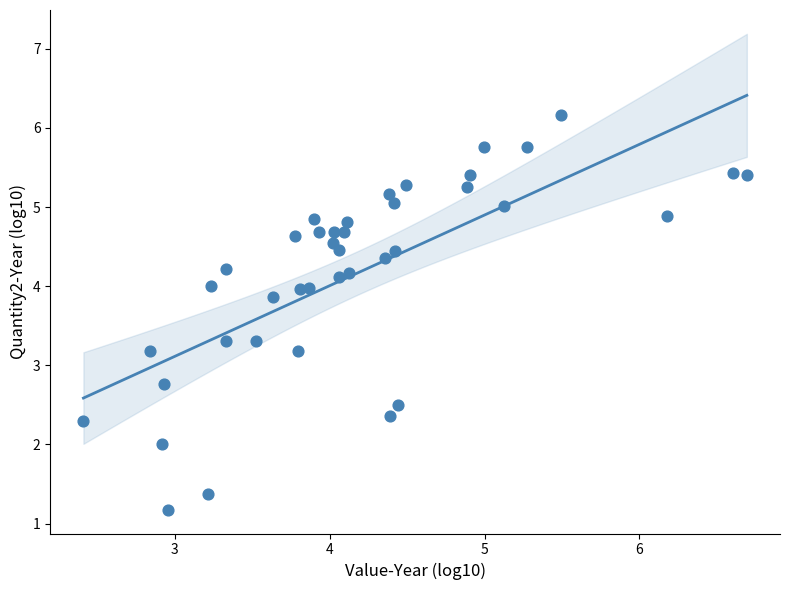

What is the range of Y values (max minus min)?

5.0